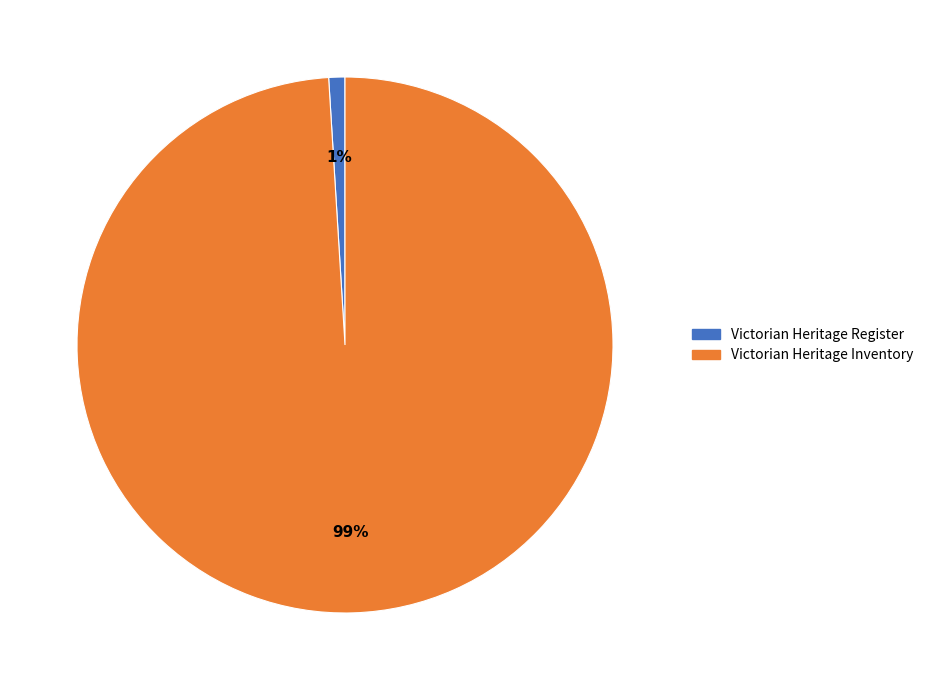

Which has a higher value, Victorian Heritage Register or Victorian Heritage Inventory?

Victorian Heritage Inventory